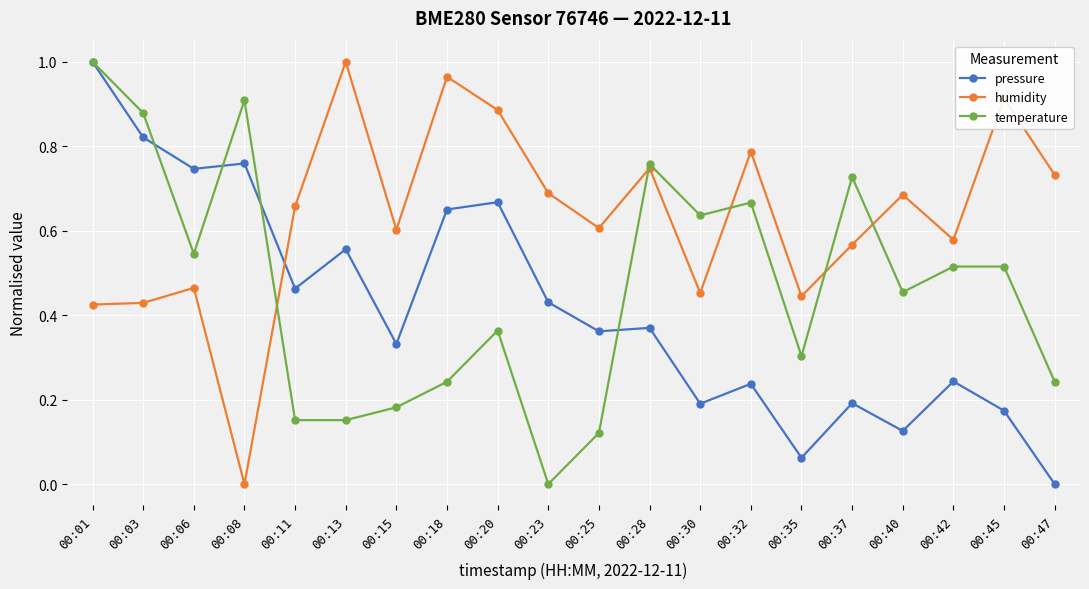

At which category does temperature reach its first local peak?

00:08